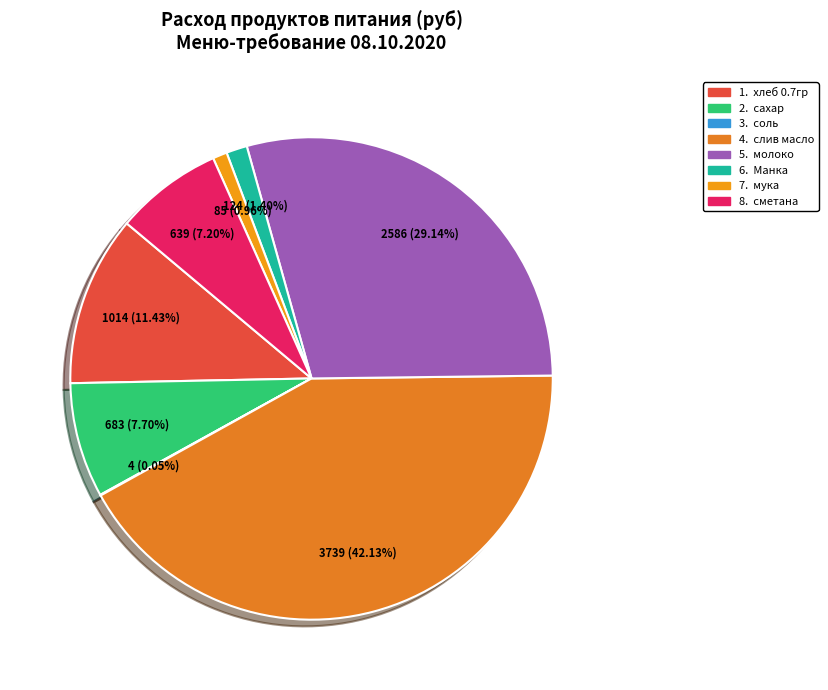

Is there any slice that represents more than half of the pie?

No